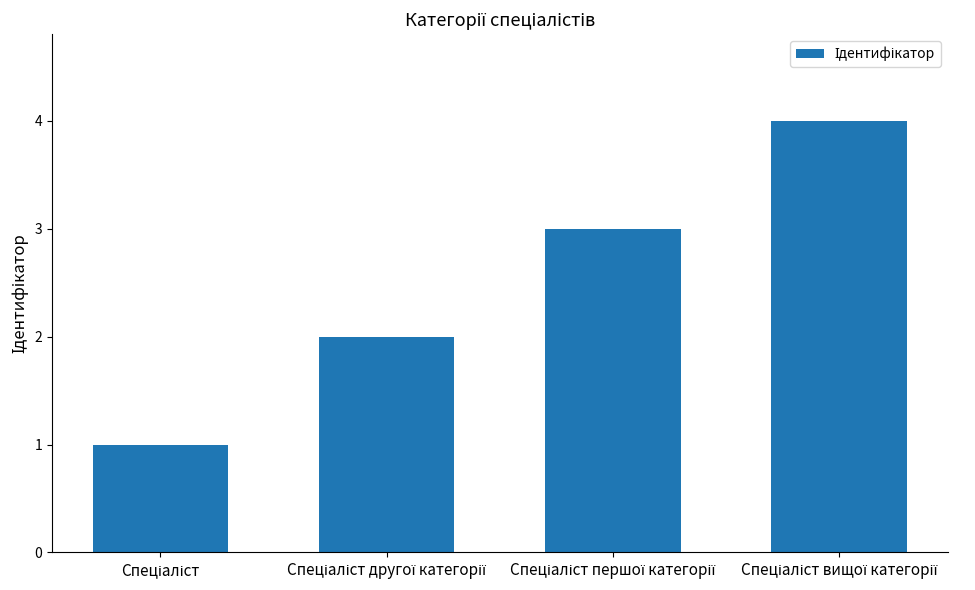

How many values are between 2 and 4?

3